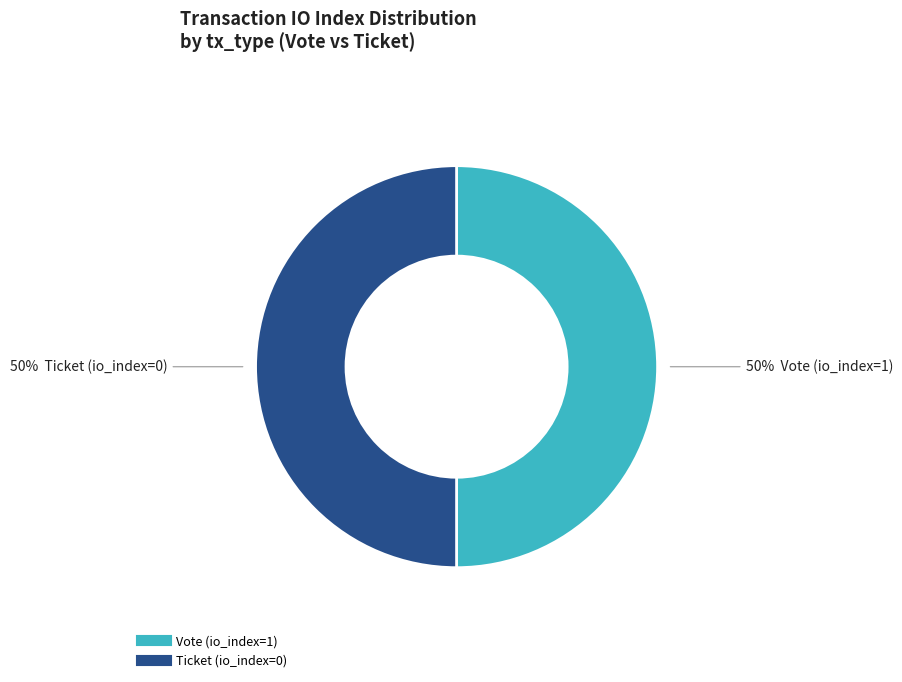

Approximately how many times larger is the value at Vote (io_index=1) compared to Ticket (io_index=0)?

1.0